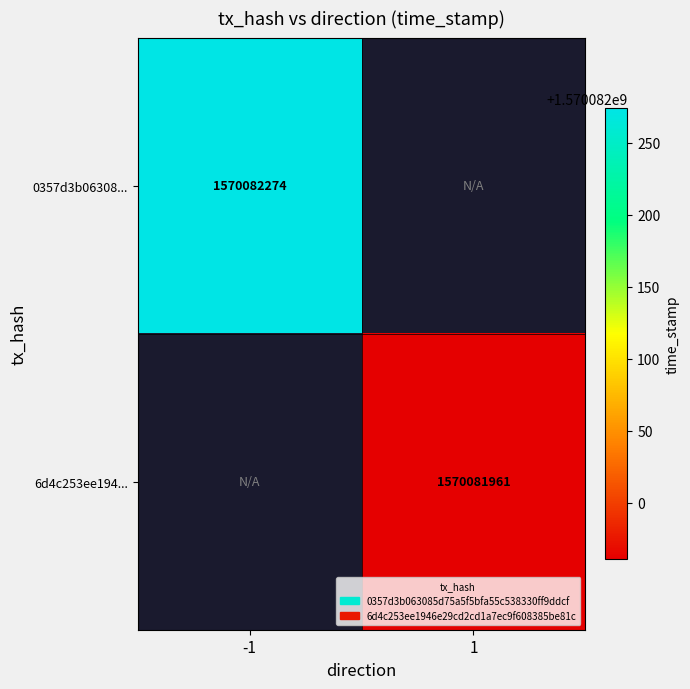

Which series has the widest spread of values?

0357d3b063085d75a5f5bfa55c538330ff9ddcf